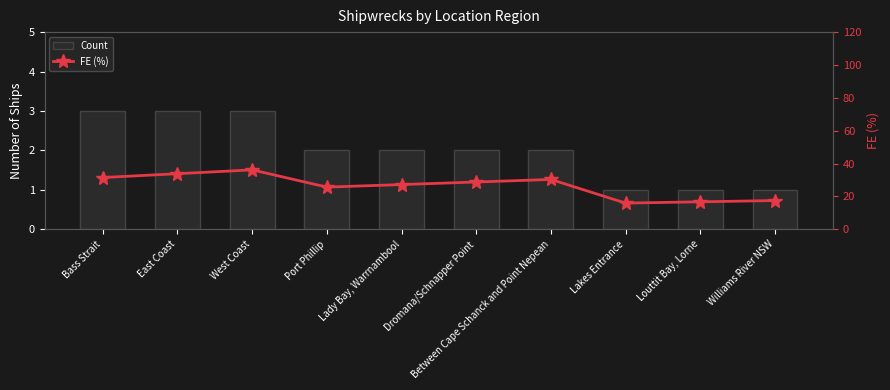

Reading left to right, list all the values displayed in this chart.

Count: Bass Strait=3.0	East Coast=3.0	West Coast=3.0	Port Phillip=2.0	Lady Bay, Warrnambool=2.0	Dromana/Schnapper Point=2.0	Between Cape Schanck and Point Nepean=2.0	Lakes Entrance=1.0	Louttit Bay, Lorne=1.0	Williams River NSW=1.0
FE (%): Bass Strait=31.5	East Coast=33.8	West Coast=36.2	Port Phillip=25.7	Lady Bay, Warrnambool=27.2	Dromana/Schnapper Point=28.8	Between Cape Schanck and Point Nepean=30.3	Lakes Entrance=15.9	Louttit Bay, Lorne=16.7	Williams River NSW=17.5